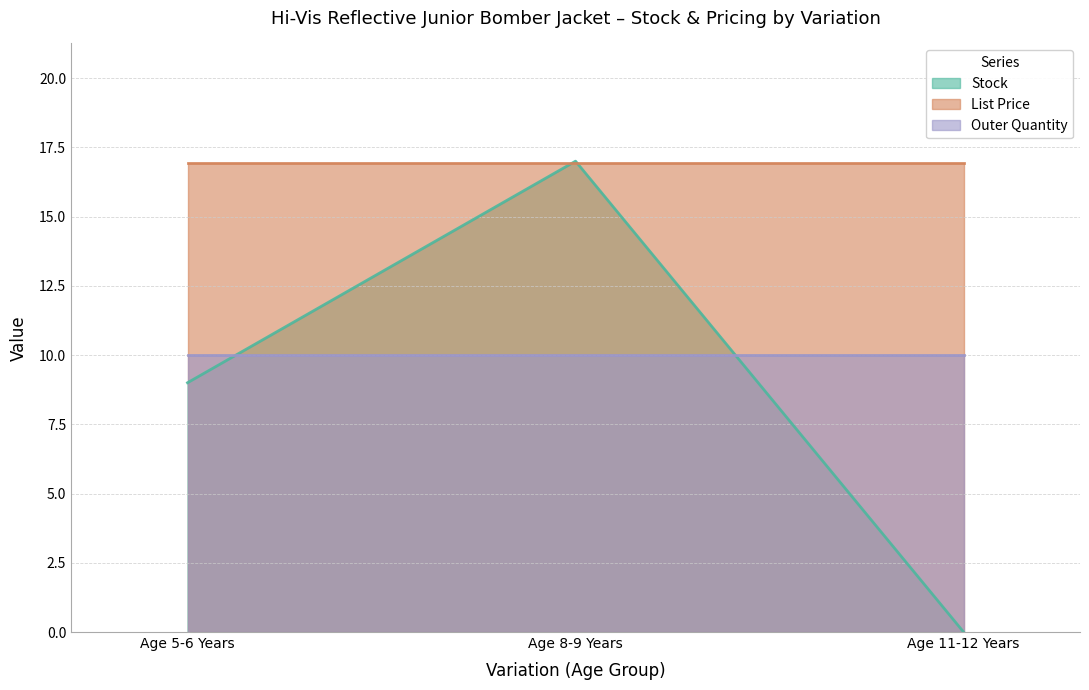

What is the difference between the maximum and second lowest values in the Stock series?

8.0